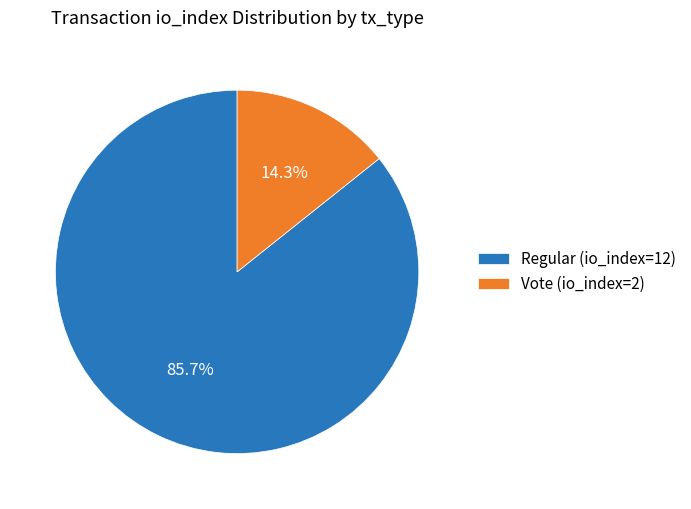

Count the number of slices in the pie.

2